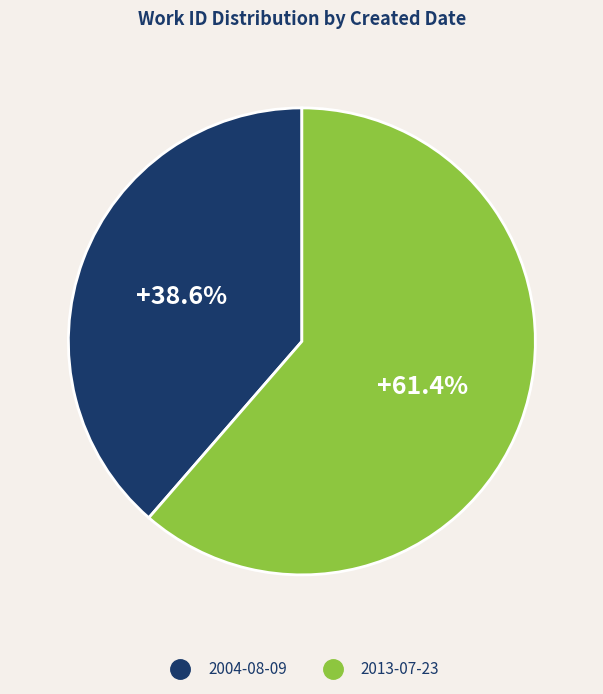

Combined, what portion of the pie is 2013-07-23 and 2004-08-09?

100.0%